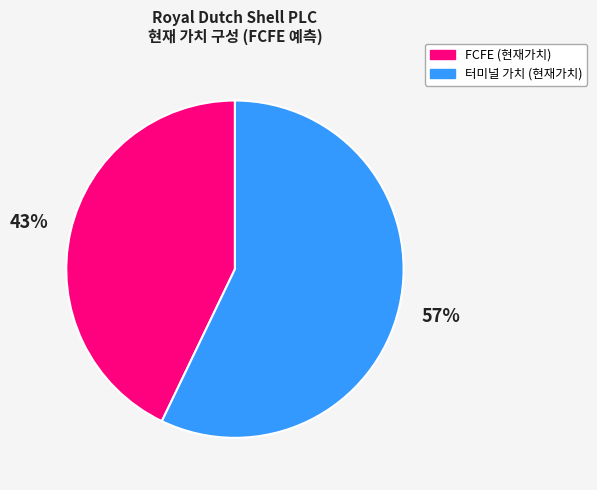

Rank the categories by value from highest to lowest.

터미널 가치 (현재가치), FCFE (현재가치)